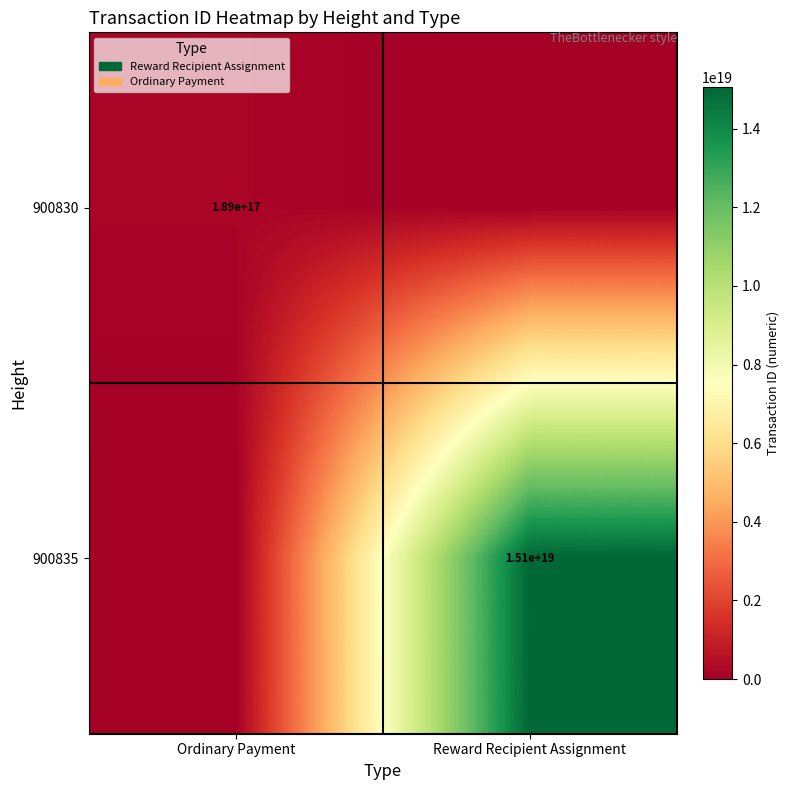

At how many categories does at least one series exceed 9191405765011625984?

1